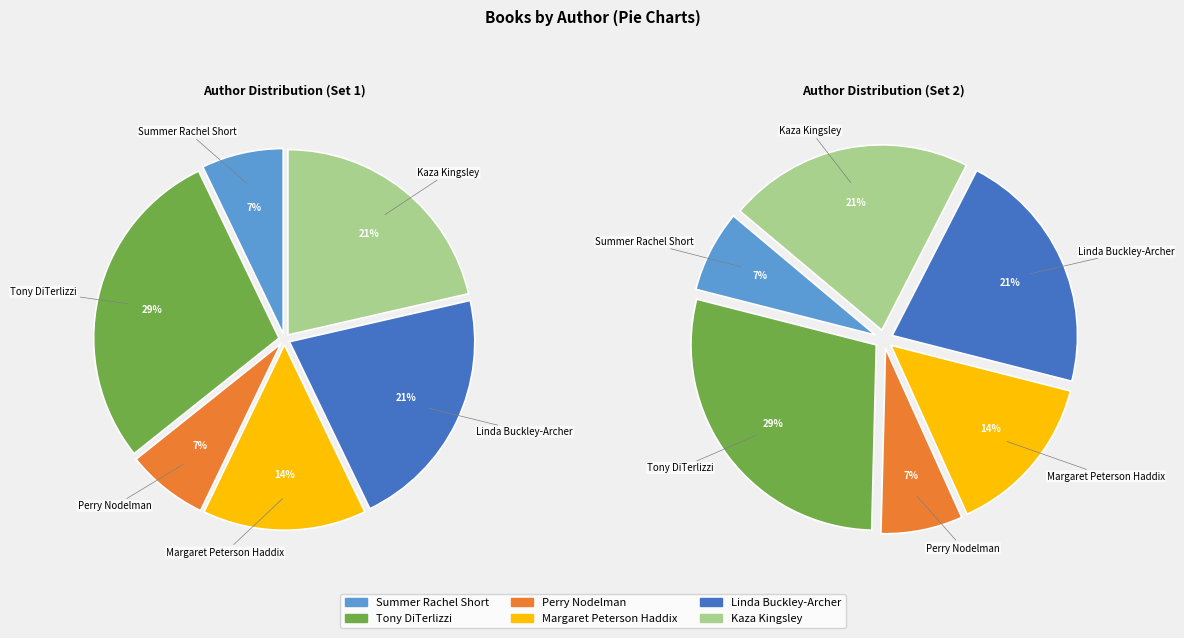

What percentage is the Margaret Peterson Haddix slice, to the nearest percent?

14%